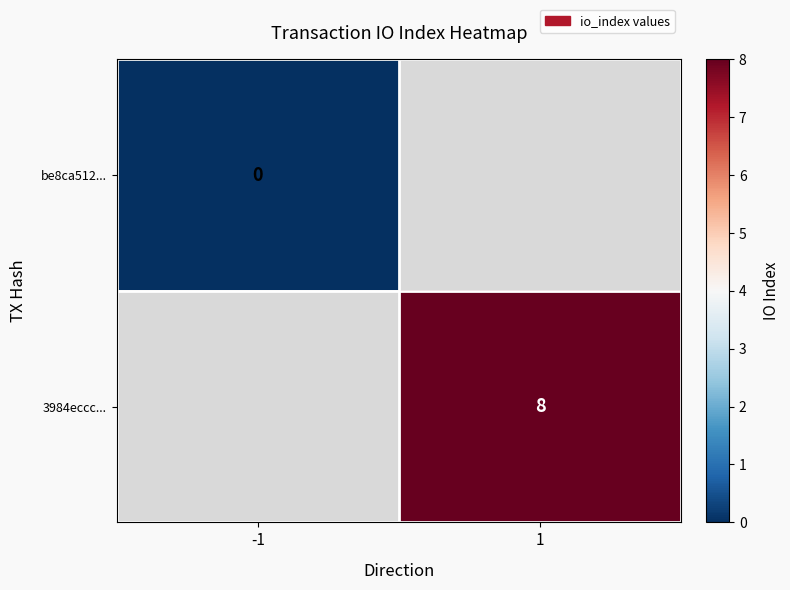

True or false: 3984eccc... has a value of 5 at 1.

False